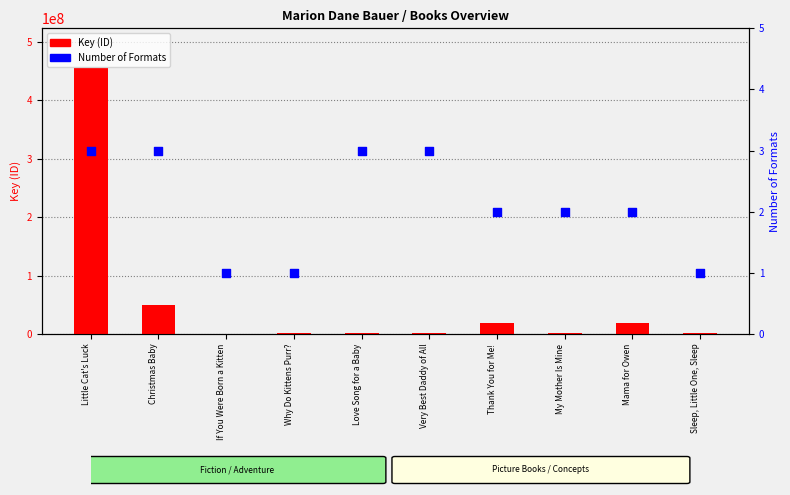

Is the value of Key (ID) at Sleep, Little One, Sleep greater than the value of Number of Formats at My Mother Is Mine?

Yes